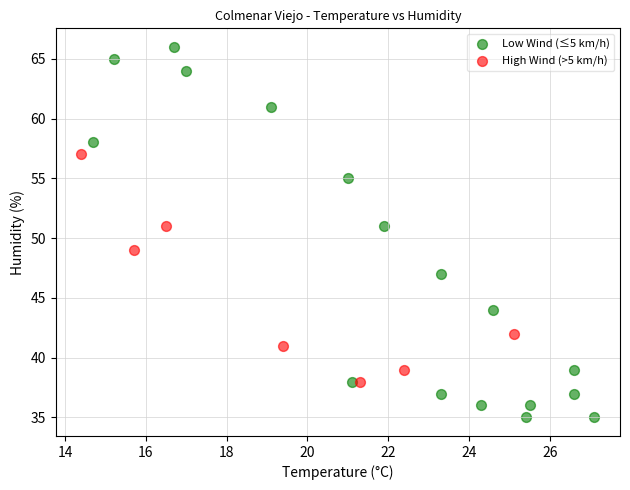

Which series reaches the maximum Y coordinate?

Low Wind (≤5 km/h)